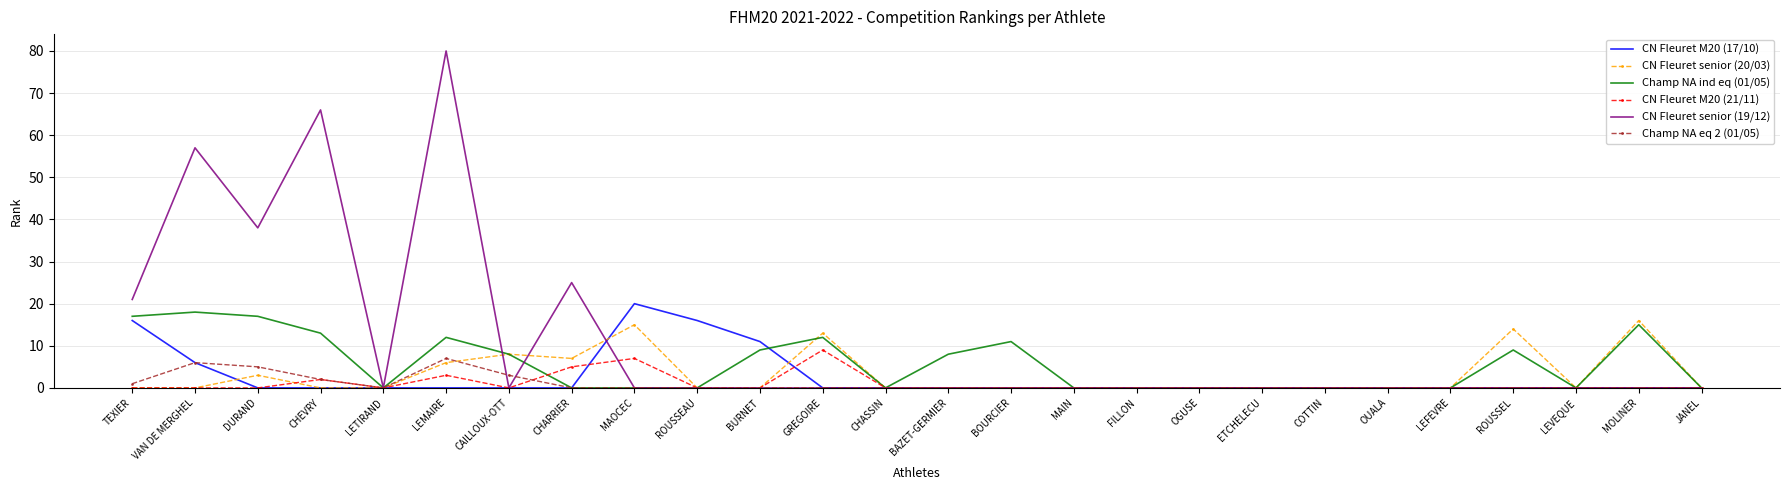

What is the average value of the CN Fleuret senior (20/03) series?

3